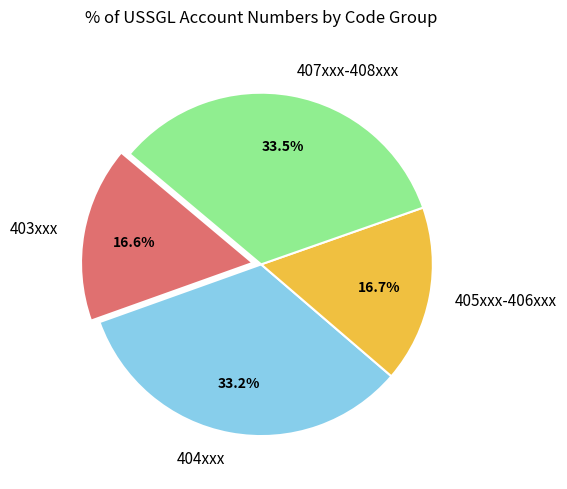

Does any single category account for the majority?

No